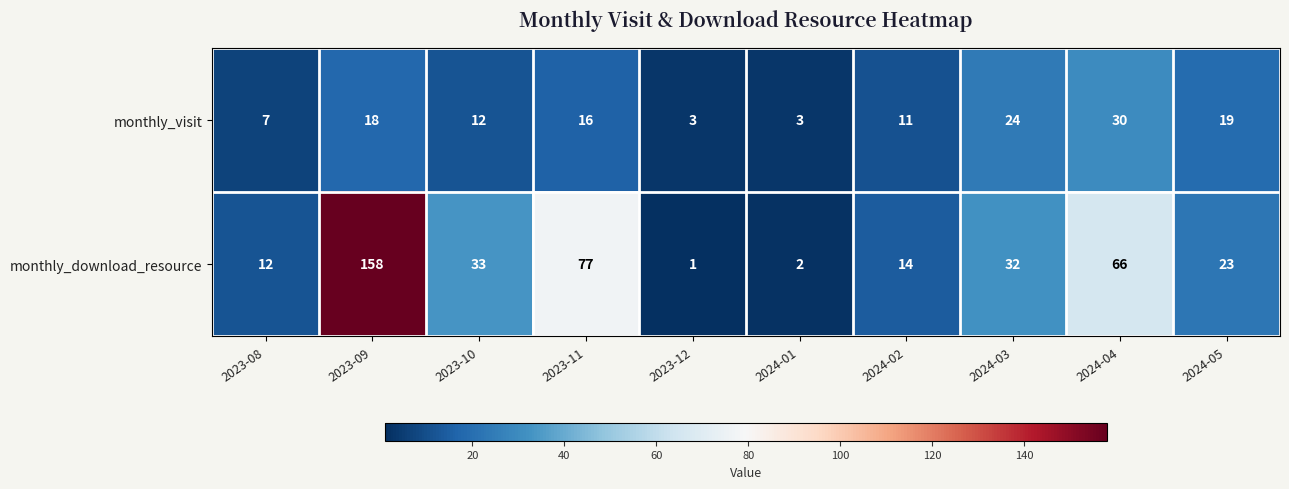

Where is monthly_download_resource nearest to the value 79?

2023-11